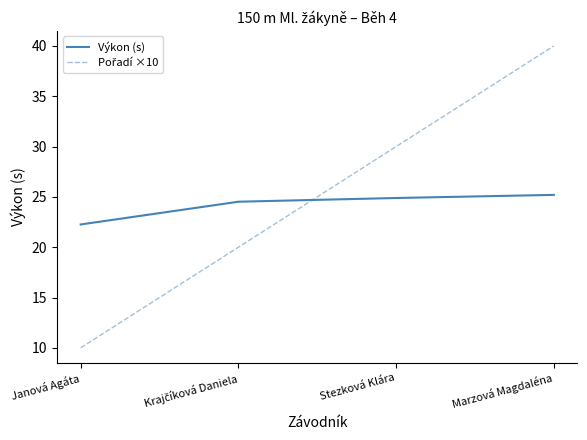

Where is Výkon (s) nearest to the value 23?

Janová Agáta